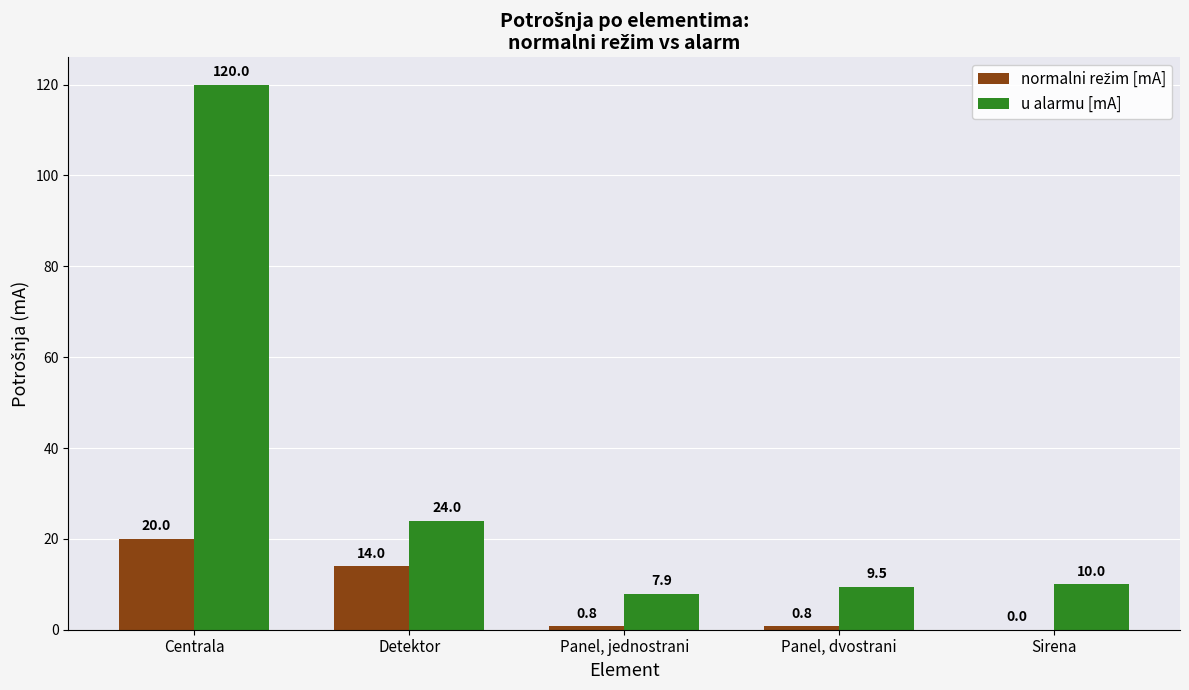

Is it true that u alarmu [mA] equals 13.3 at Panel, jednostrani?

False